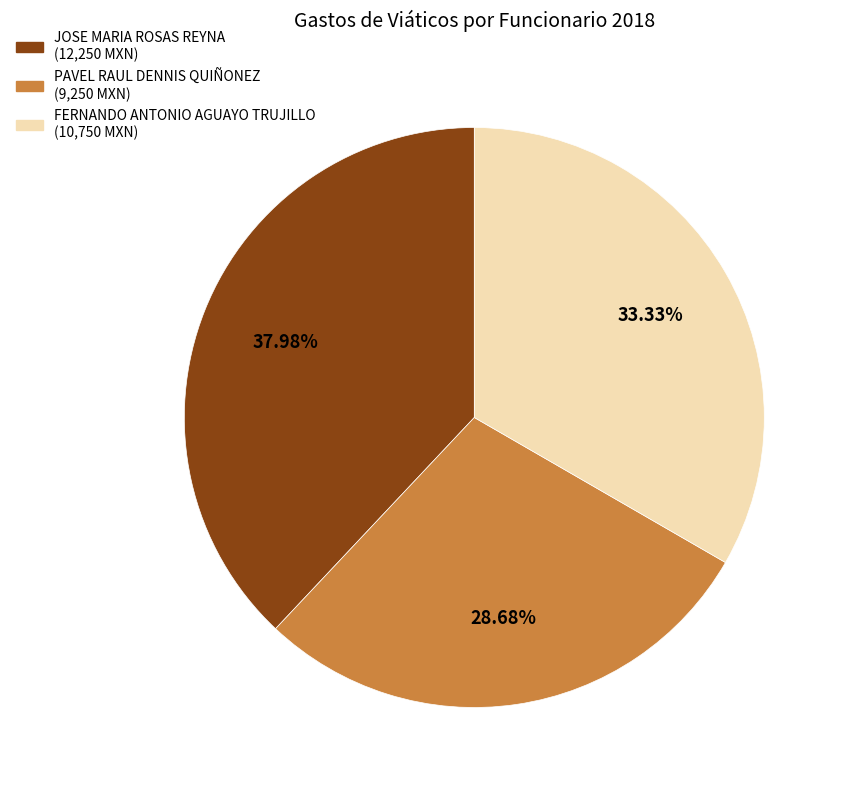

Which slice is the smallest?

PAVEL RAUL DENNIS QUIÑONEZ